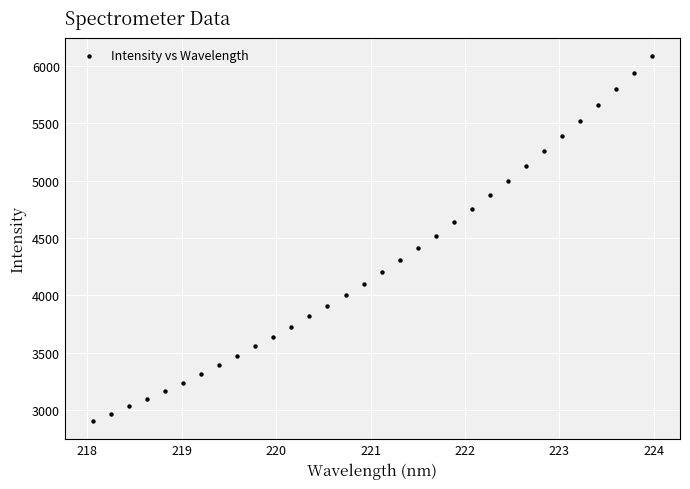

What is the range of Y values (max minus min)?

3178.9